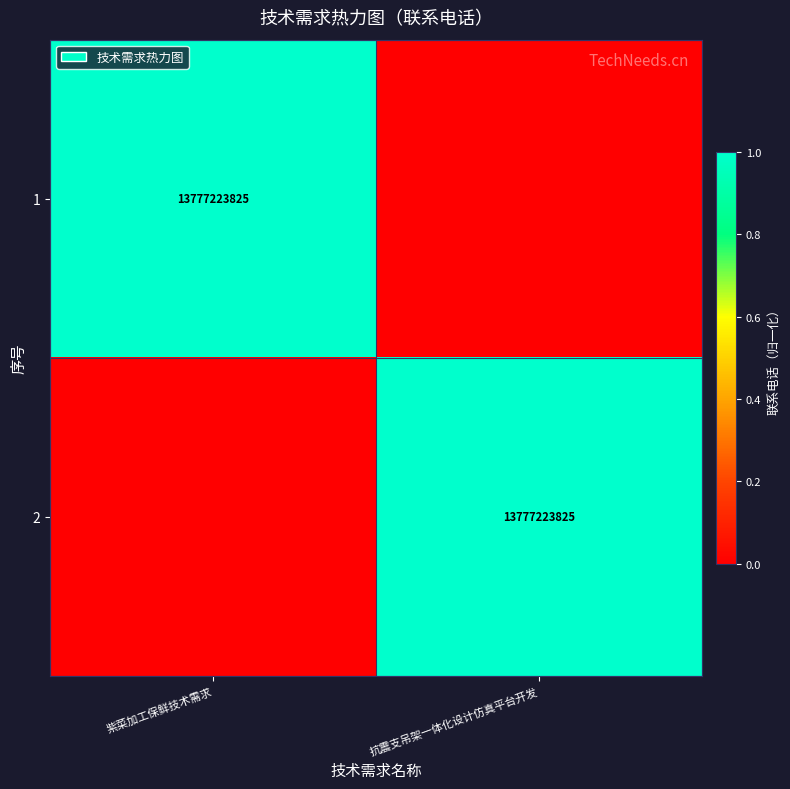

True or false: 1 has a value of 8136171225 at 紫菜加工保鲜技术需求.

False